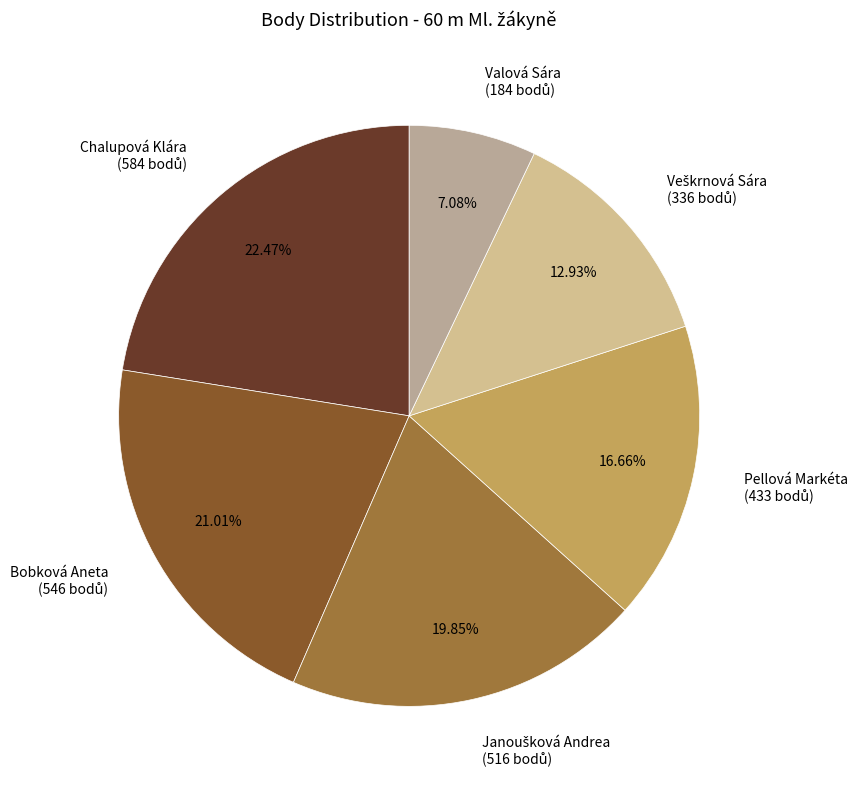

Is there a majority slice in this chart?

No